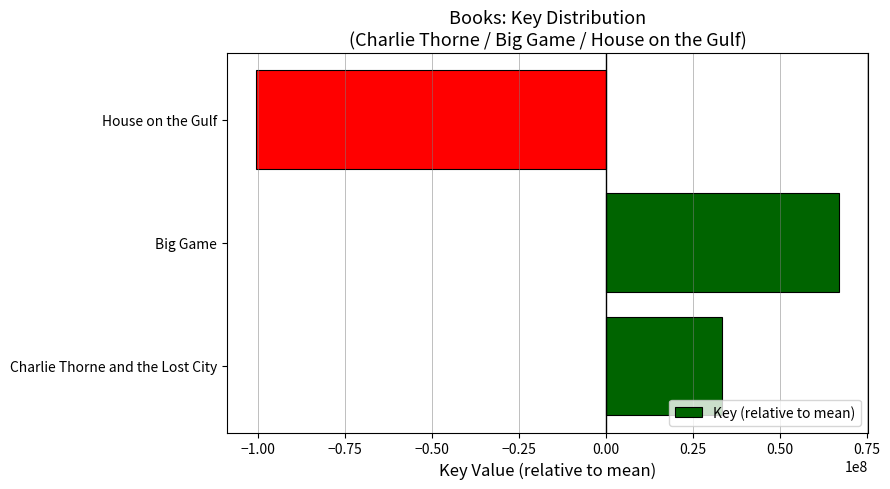

What value does the data have at Big Game, to the nearest 100?

67066000